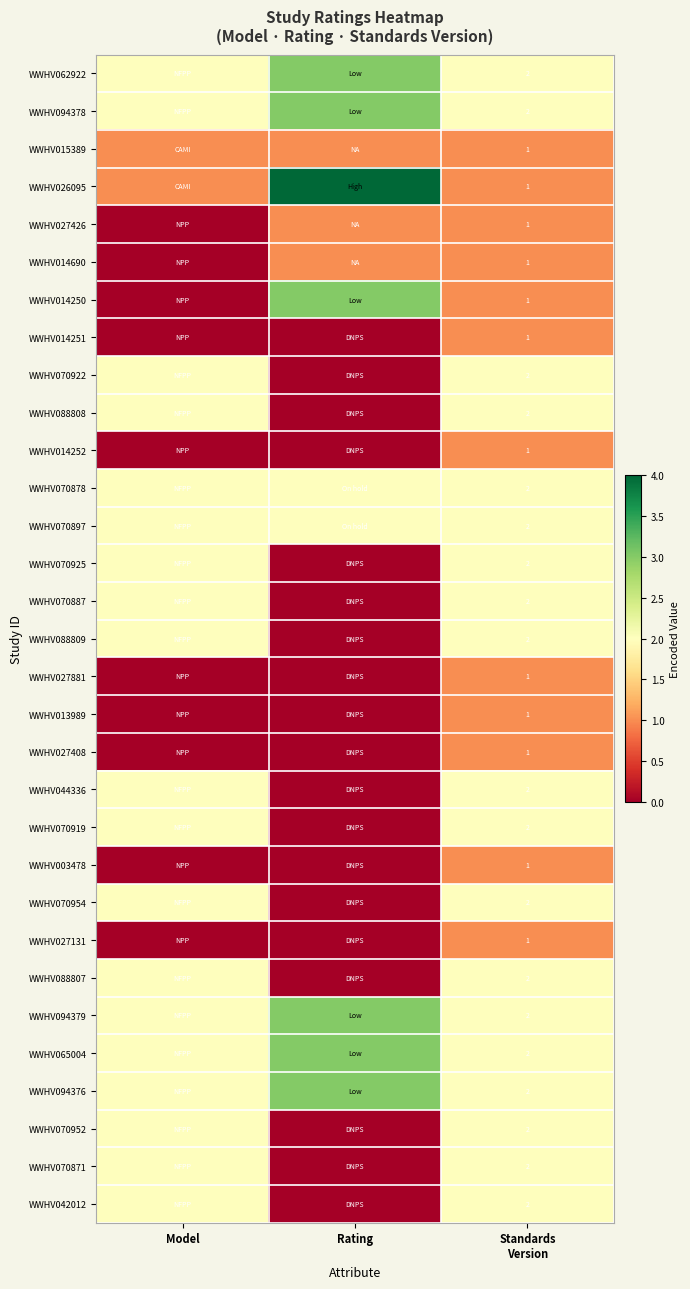

How many series are shown in this chart?

31